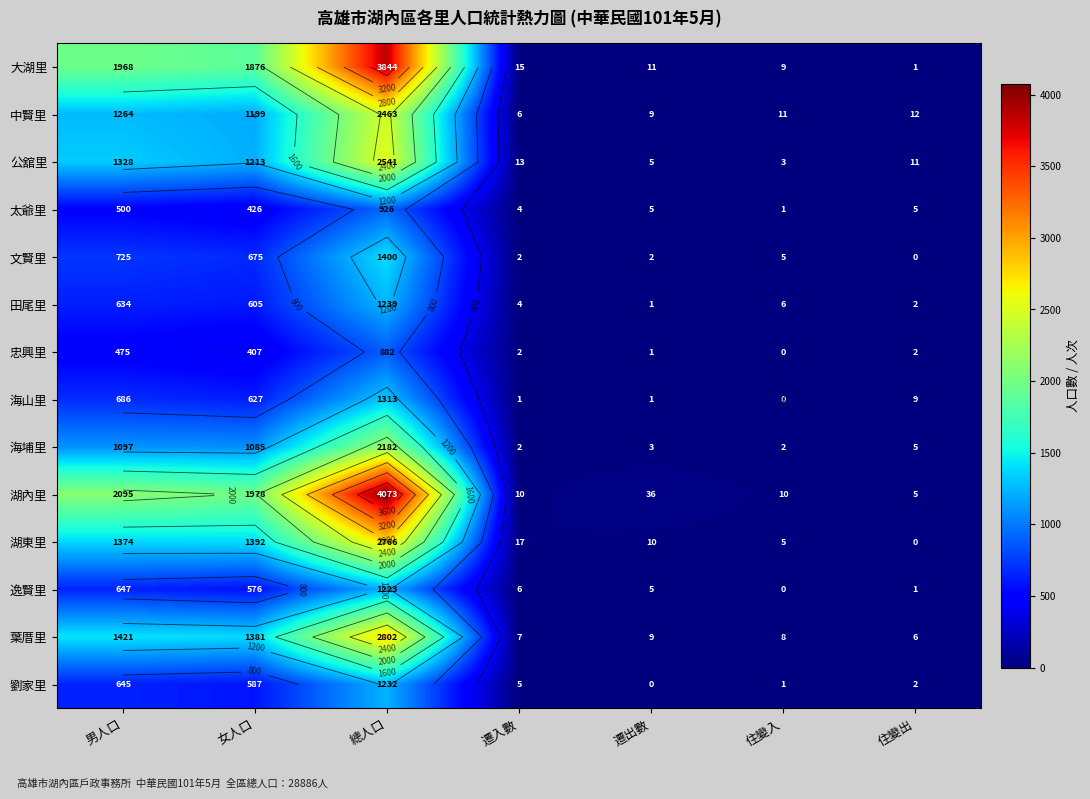

Which has a higher value, 住變入 or 男人口?

男人口